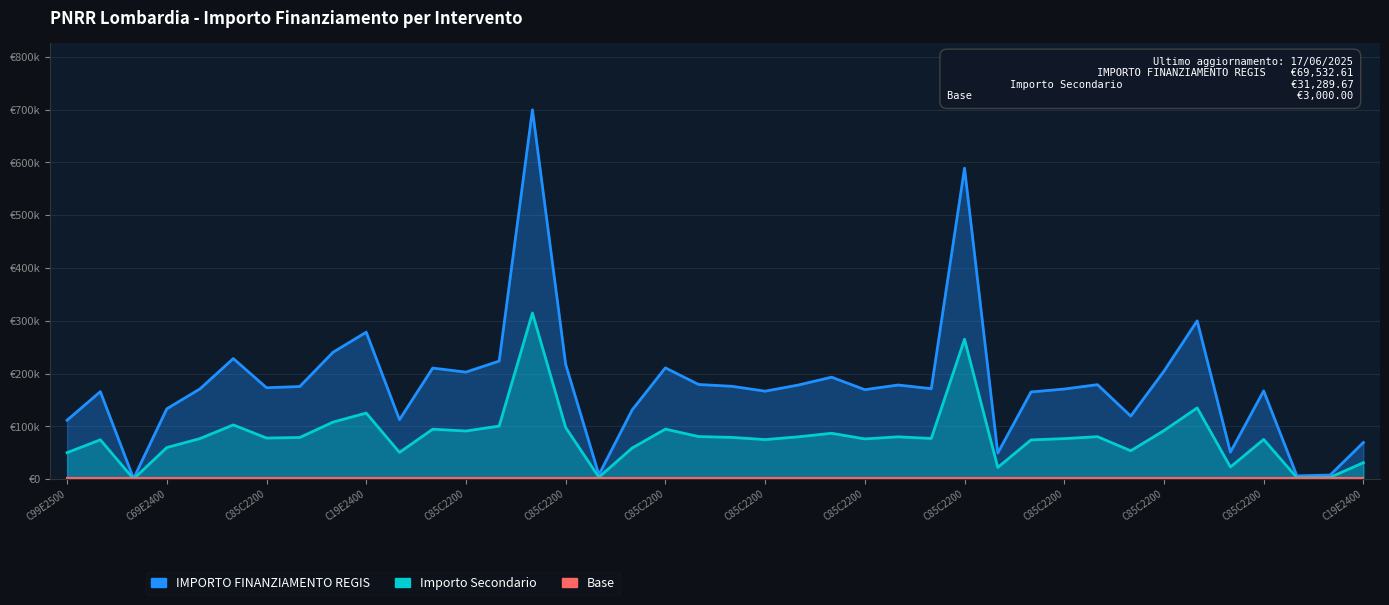

At C85C2200, list the series in order from largest to smallest.

IMPORTO FINANZIAMENTO REGIS, Importo Secondario, Base